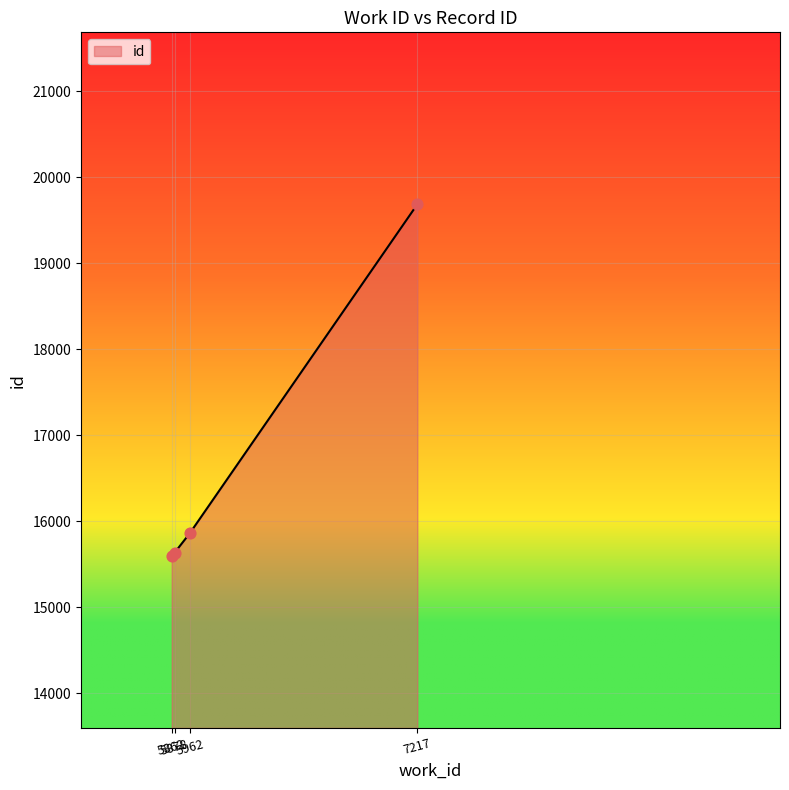

Approximately how many times larger is the value at 5962 compared to 7217?

0.8